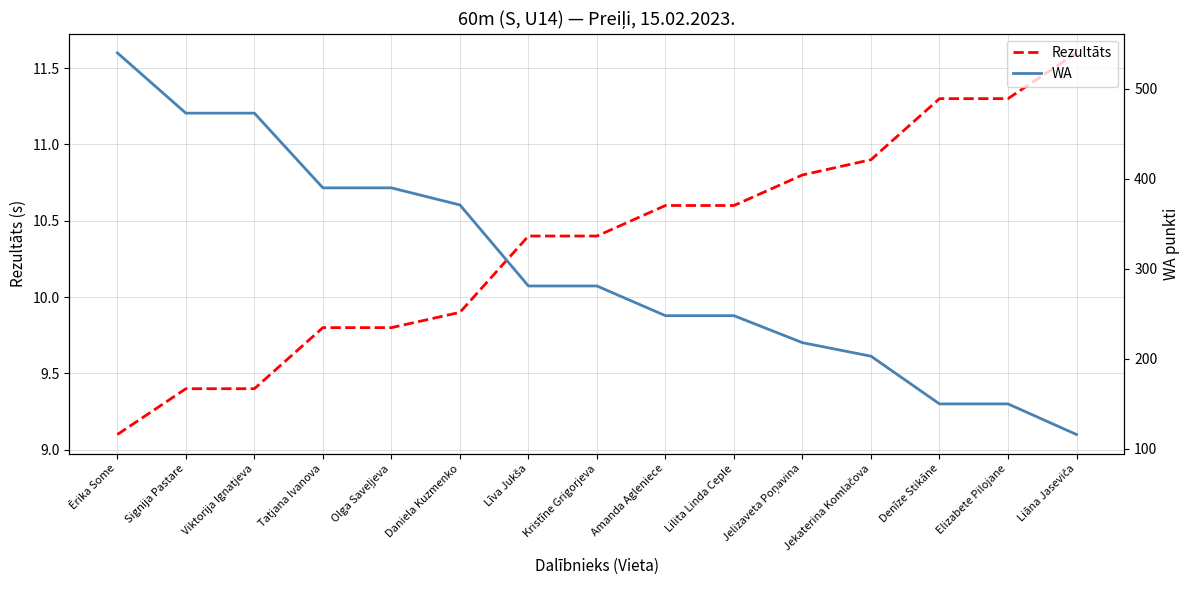

What position from the right is Daniela Kuzmenko?

10